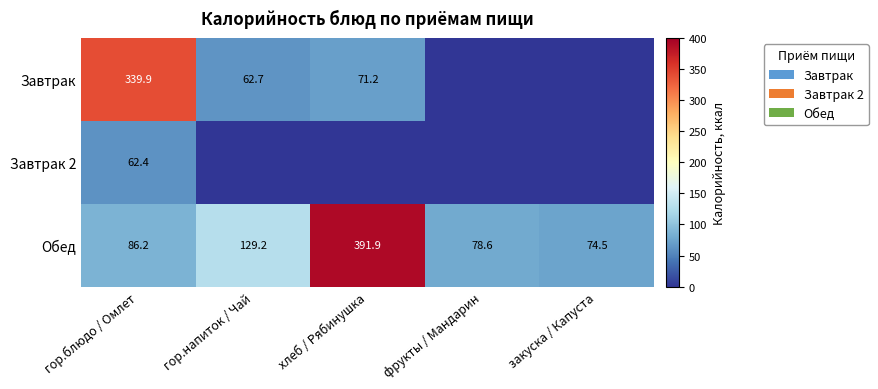

Rank the categories by Обед value from highest to lowest.

хлеб / Рябинушка, гор.напиток / Чай, гор.блюдо / Омлет, фрукты / Мандарин, закуска / Капуста